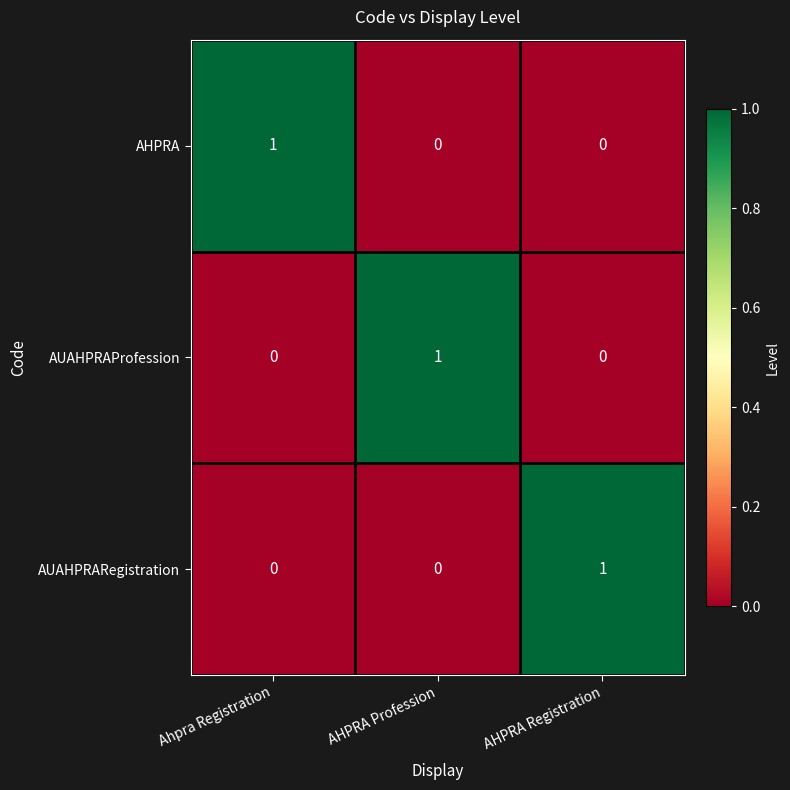

Reading left to right, list all the values displayed in this chart.

AHPRA: Ahpra Registration=1	AHPRA Profession=0	AHPRA Registration=0
AUAHPRAProfession: Ahpra Registration=0	AHPRA Profession=1	AHPRA Registration=0
AUAHPRARegistration: Ahpra Registration=0	AHPRA Profession=0	AHPRA Registration=1